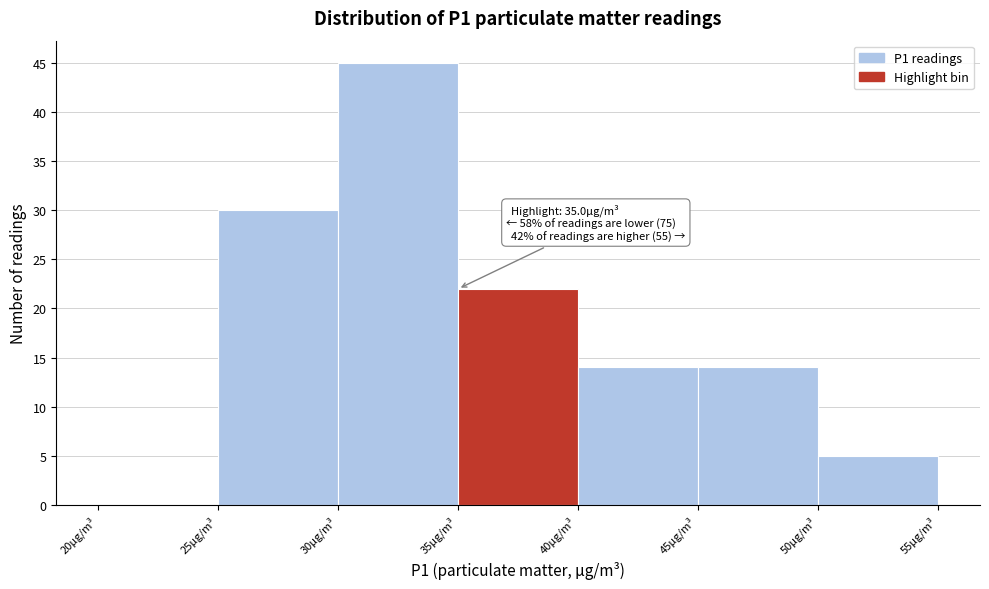

Over which range of the x-axis is the bar tallest?

30 to 35